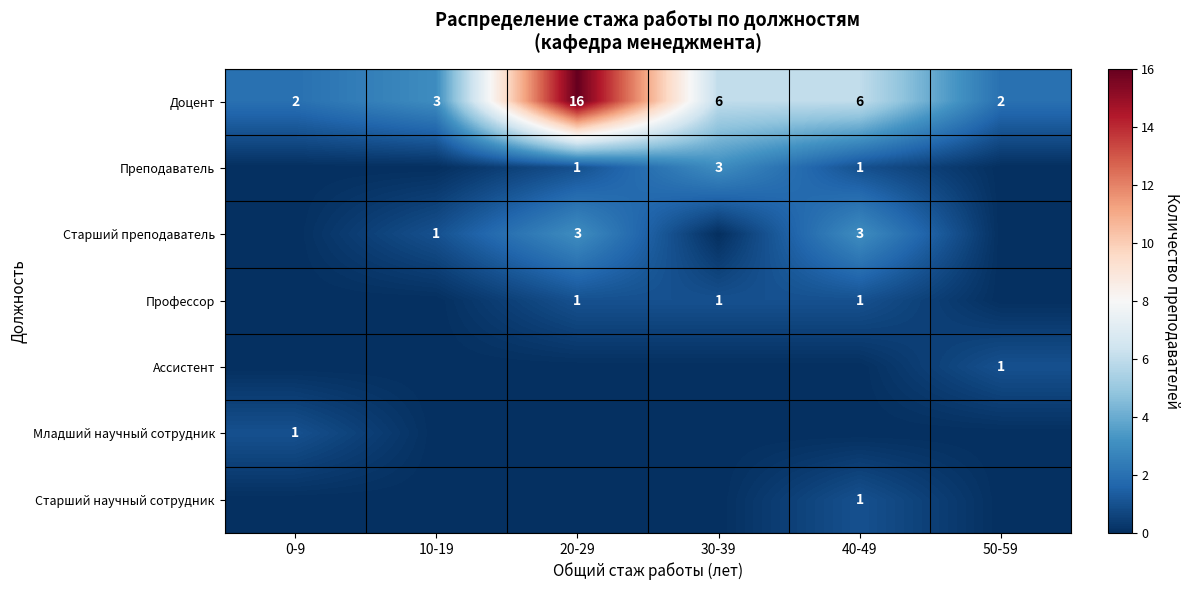

What is the total value across all series at 30-39?

10